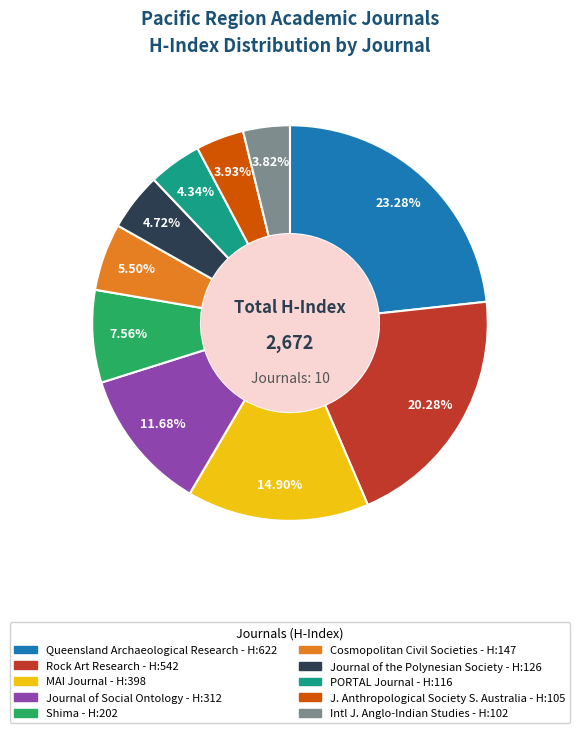

Does any single category account for the majority?

No